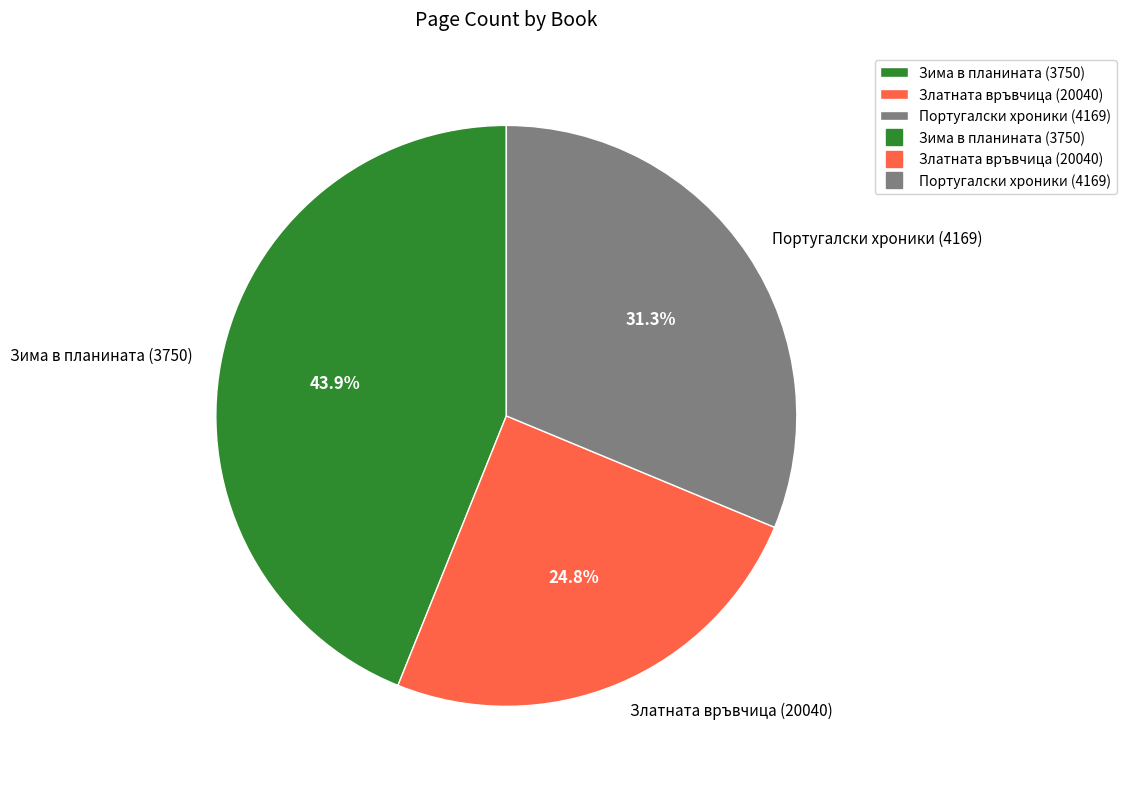

Which category has the biggest portion of the pie?

Зима в планината (3750)